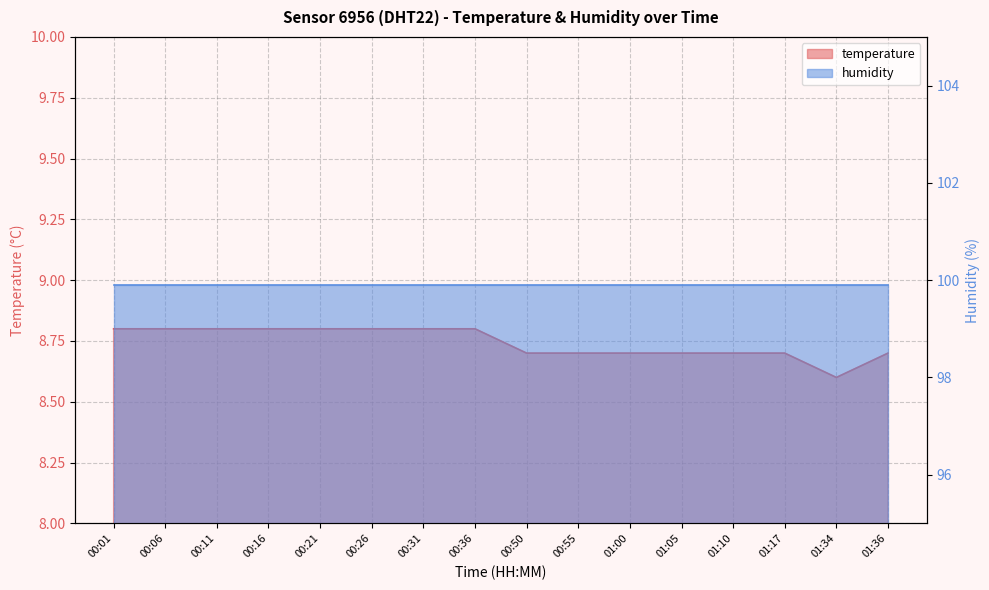

What is the change in value from 01:17 to 01:34?

-0.1